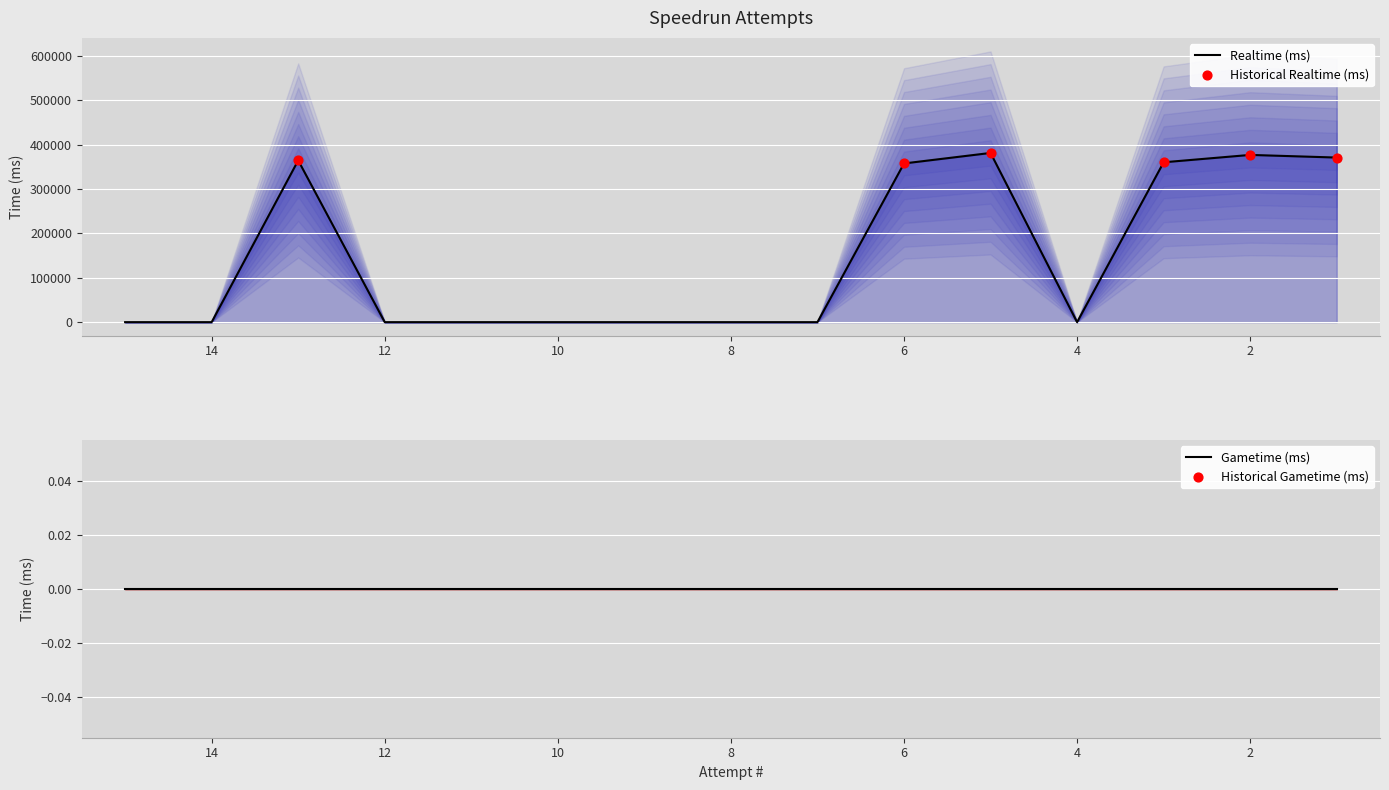

Which has a higher value, 2 or 6?

2